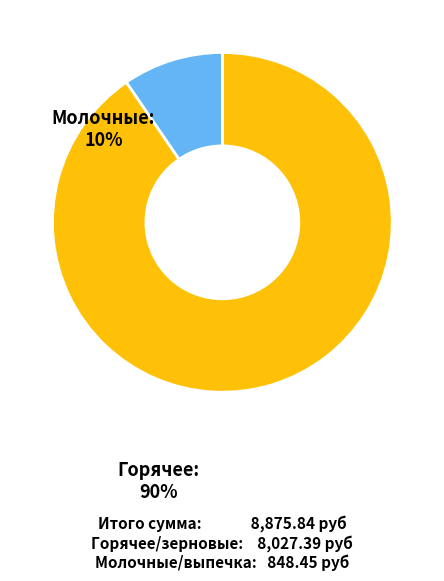

Is there any slice that represents more than half of the pie?

Yes